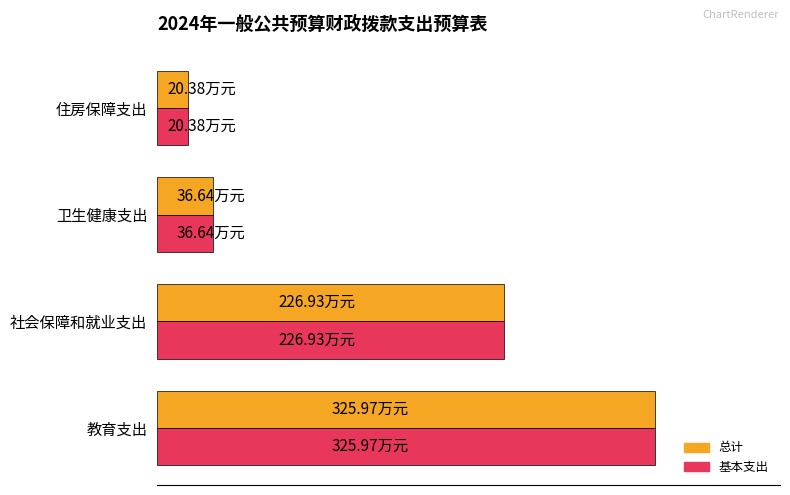

What are all the series names shown in the legend?

总计, 基本支出